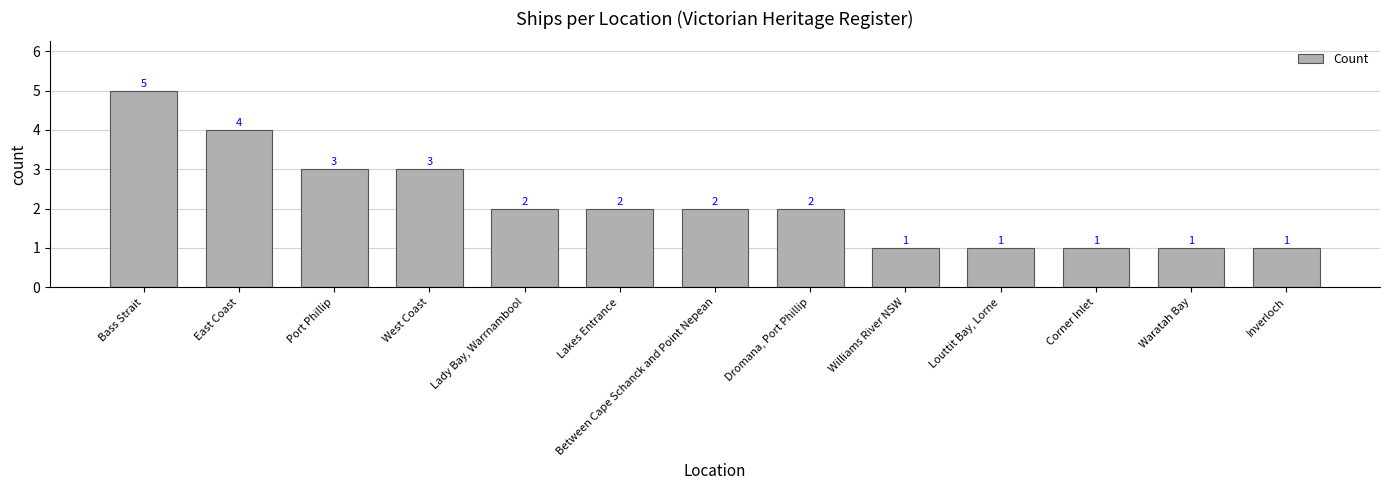

Which label corresponds to the largest value in the chart?

Bass Strait